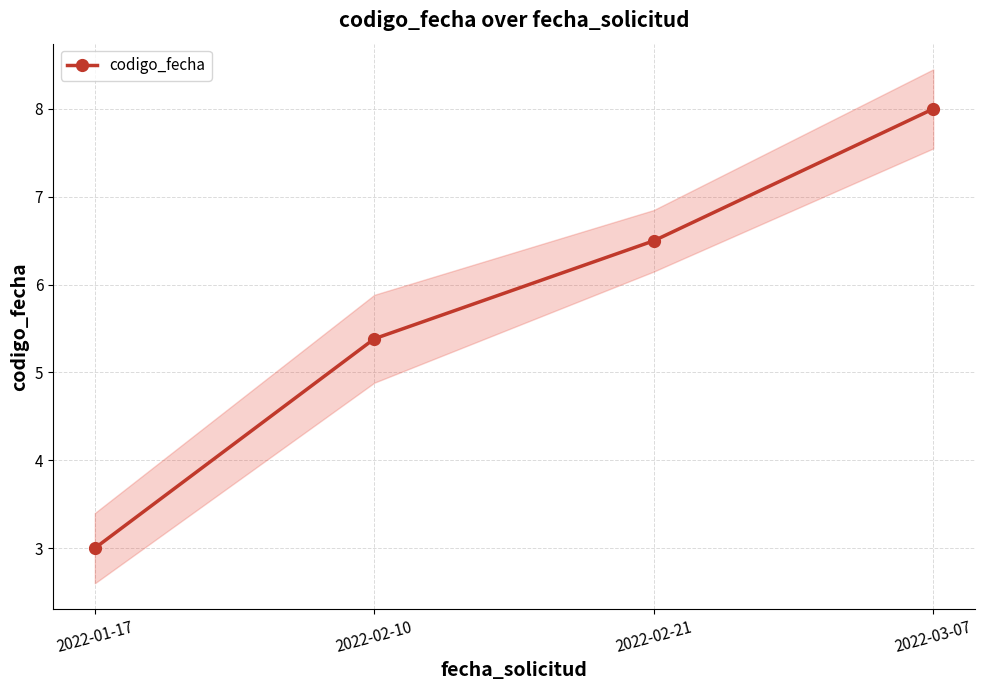

Rank the categories by value from lowest to highest.

2022-01-17, 2022-02-10, 2022-02-21, 2022-03-07